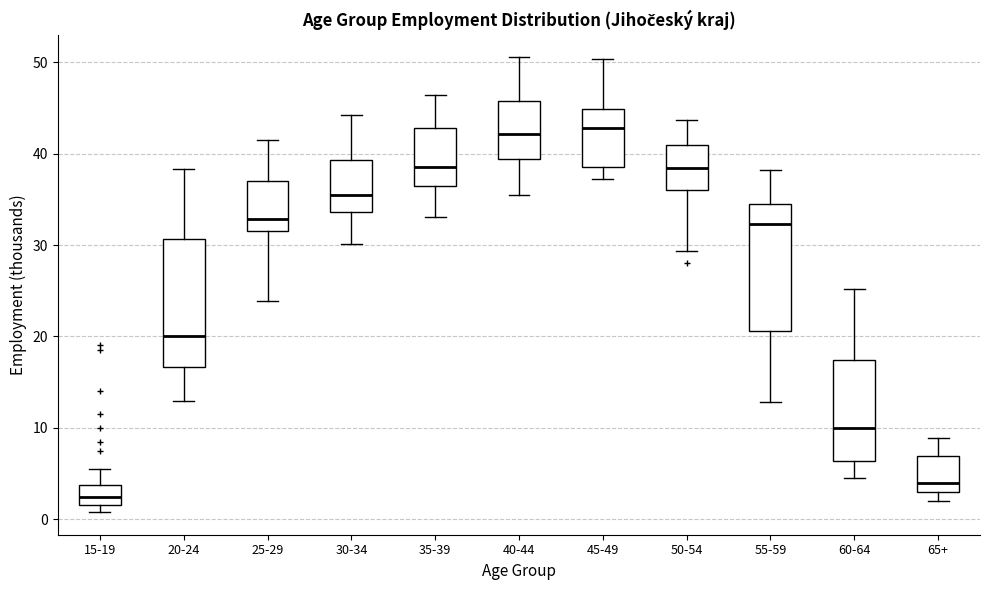

Reading left to right, transcribe this box plot: for each box, give where its median line is, the range the box spans, and where its two whiskers end, as read against the y-axis. The values are not printed on the chart, so give them approximately, as read against the axis.

15-19: median 2 (inside the box), box 2 to 4, whiskers 1 to 5
20-24: median 20, box 17 to 31, whiskers 13 to 38
25-29: median 33, box 32 to 37, whiskers 24 to 41
30-34: median 35, box 34 to 39, whiskers 30 to 44
35-39: median 39, box 37 to 43, whiskers 33 to 46
40-44: median 42, box 39 to 46, whiskers 36 to 51
45-49: median 43, box 39 to 45, whiskers 37 to 50
50-54: median 38, box 36 to 41, whiskers 29 to 44
55-59: median 32, box 21 to 35, whiskers 13 to 38
60-64: median 10, box 6 to 17, whiskers 5 to 25
65+: median 4, box 3 to 7, whiskers 2 to 9